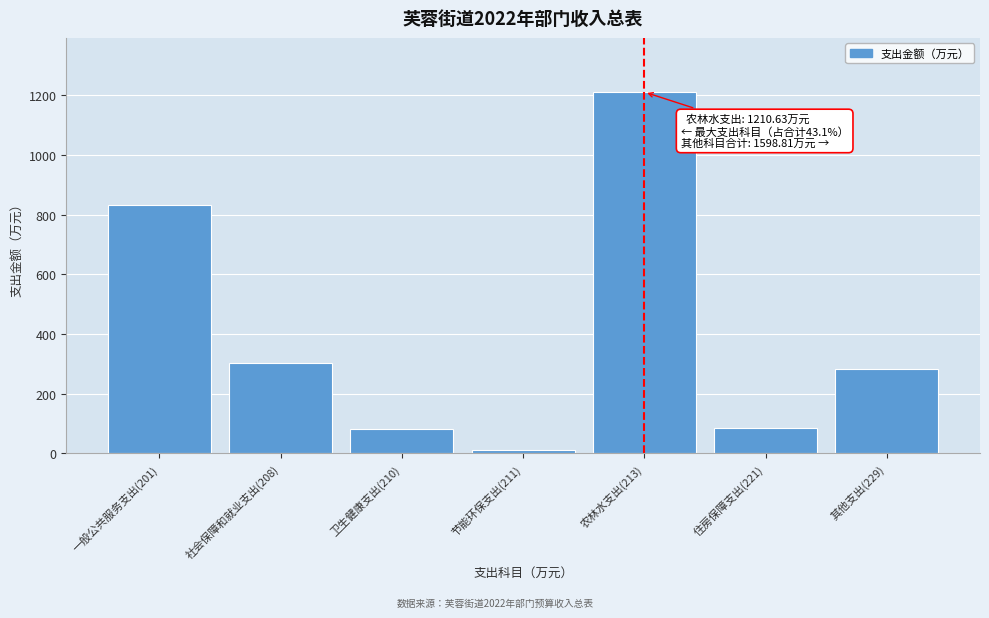

What is the value of the 1st bar from the left?

833.8